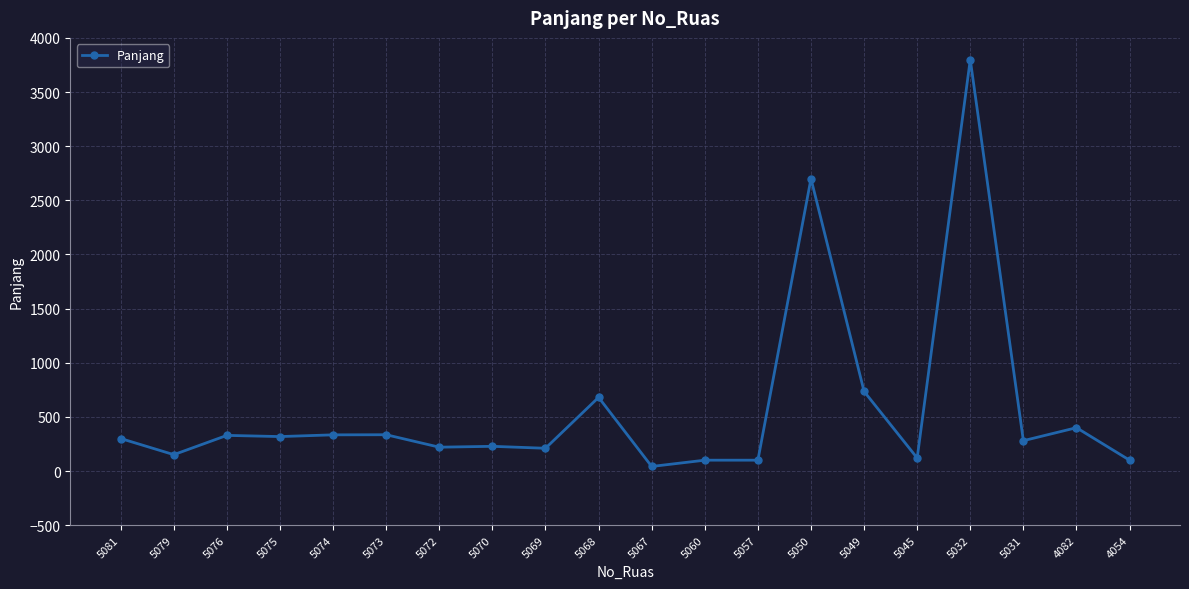

The chart shows a value of 374 at 5072. True or false?

False